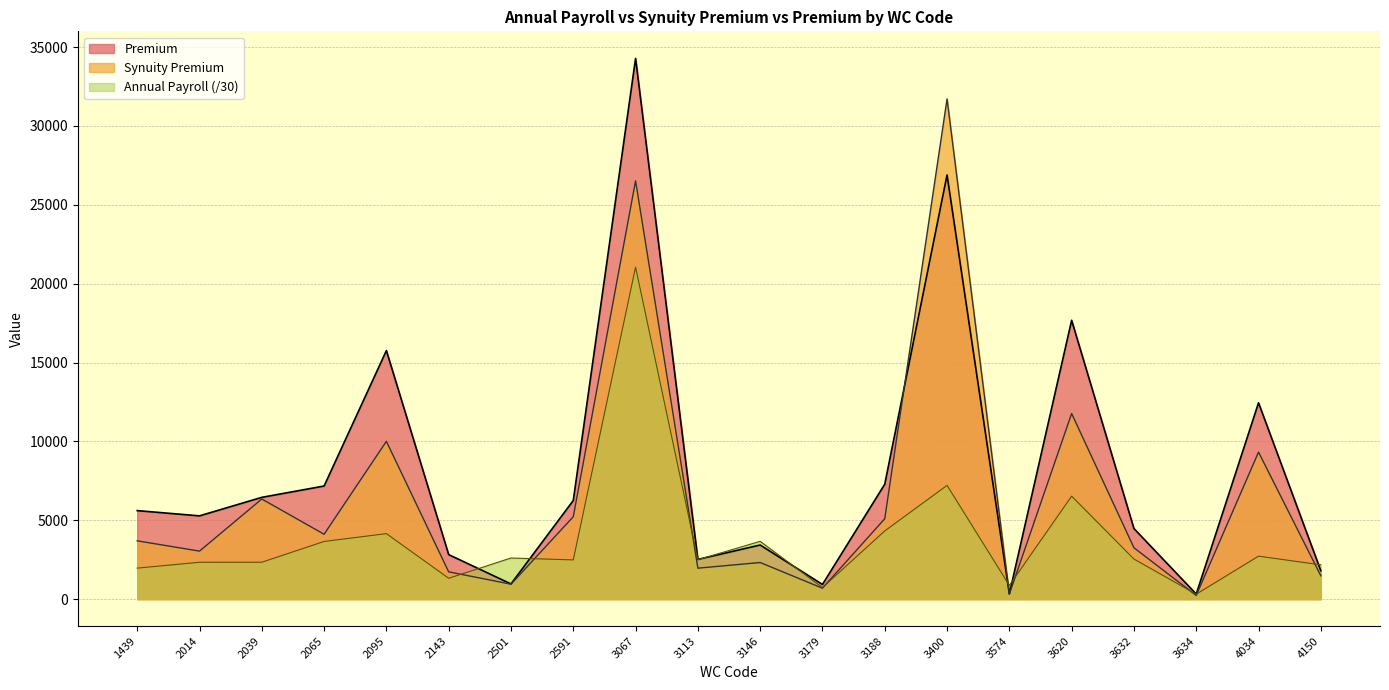

What is the difference between the Synuity Premium values at 1439 and 3188?

1400.7